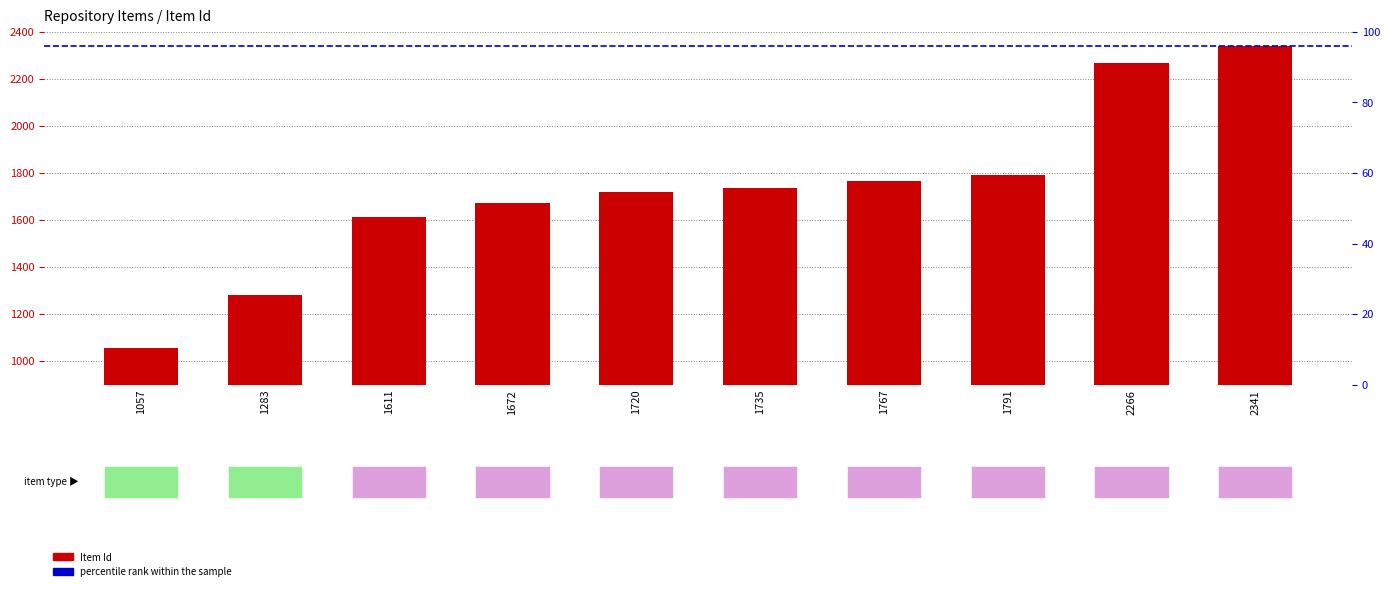

What is the sum of all values?

17243